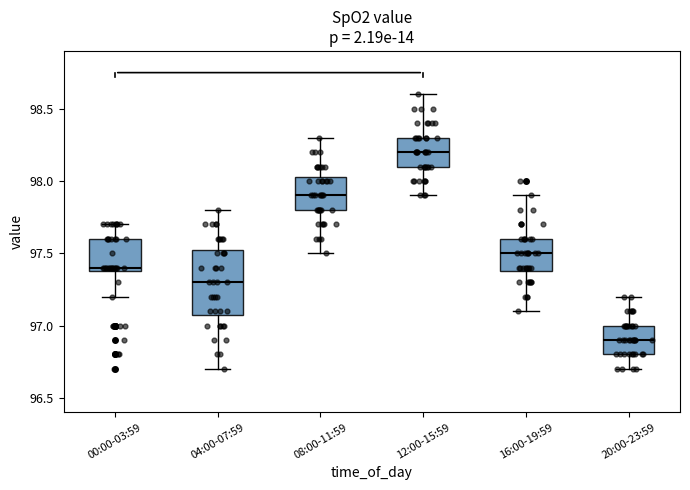

Which box has the highest median line?

12:00-15:59